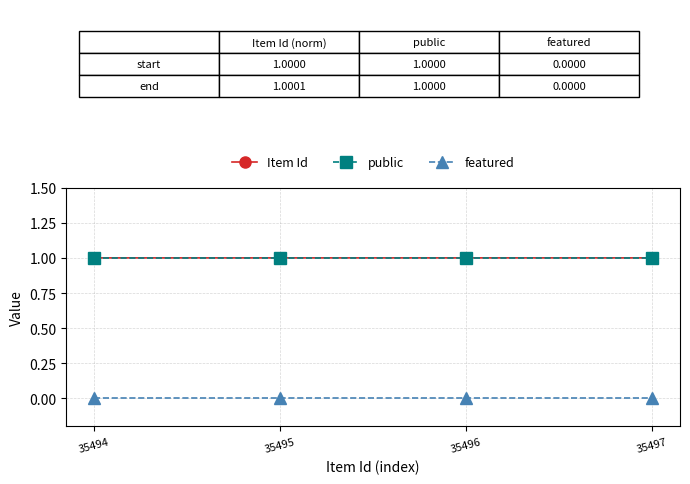

Reading left to right, extract all data points from this chart.

Item Id: 1.0	1.0	1.0	1.0
public: 1.0	1.0	1.0	1.0
featured: 0.0	0.0	0.0	0.0